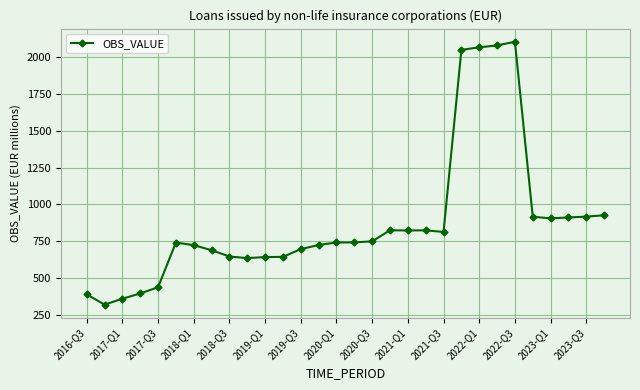

What is the maximum value shown in the chart?

2105.0